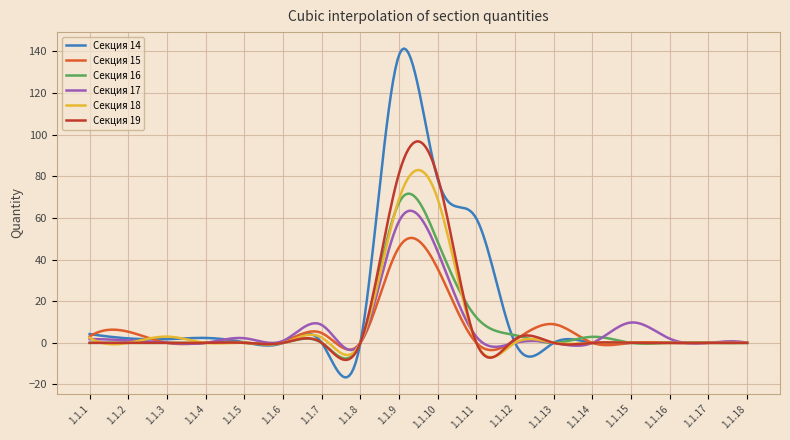

What is the smallest value displayed?

-16.6